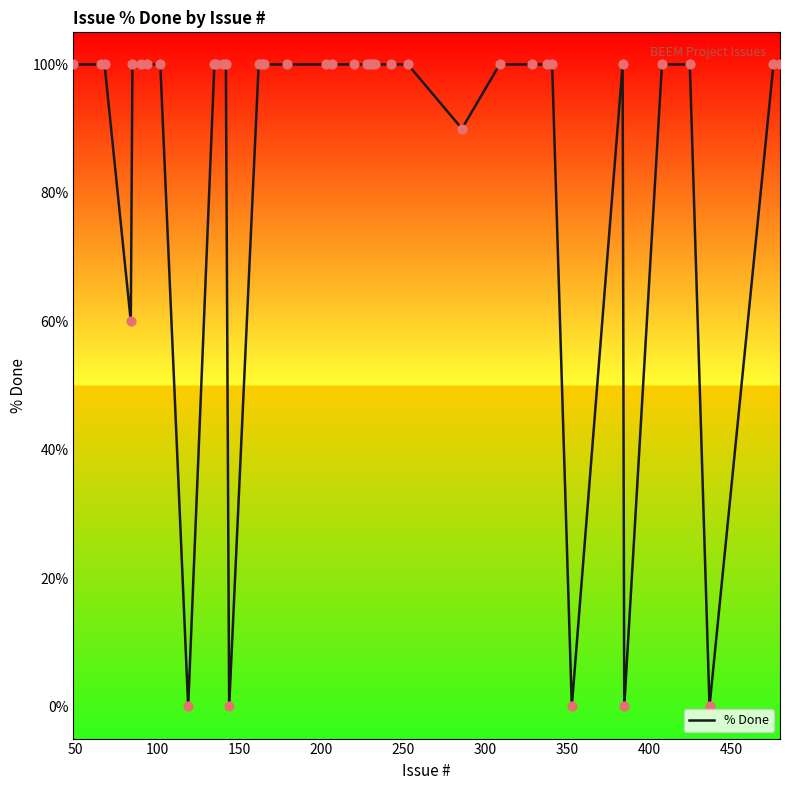

What is the maximum value shown in the chart?

100